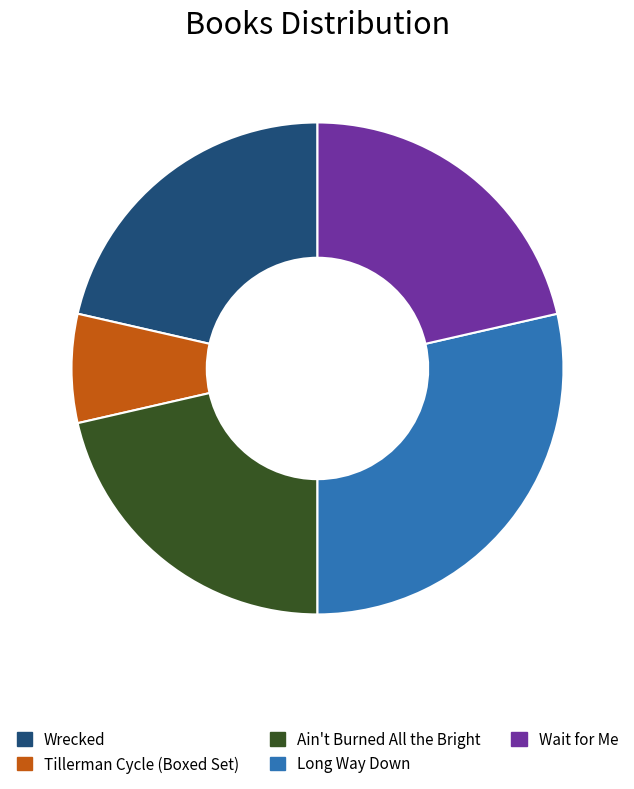

Does any single category account for the majority?

No